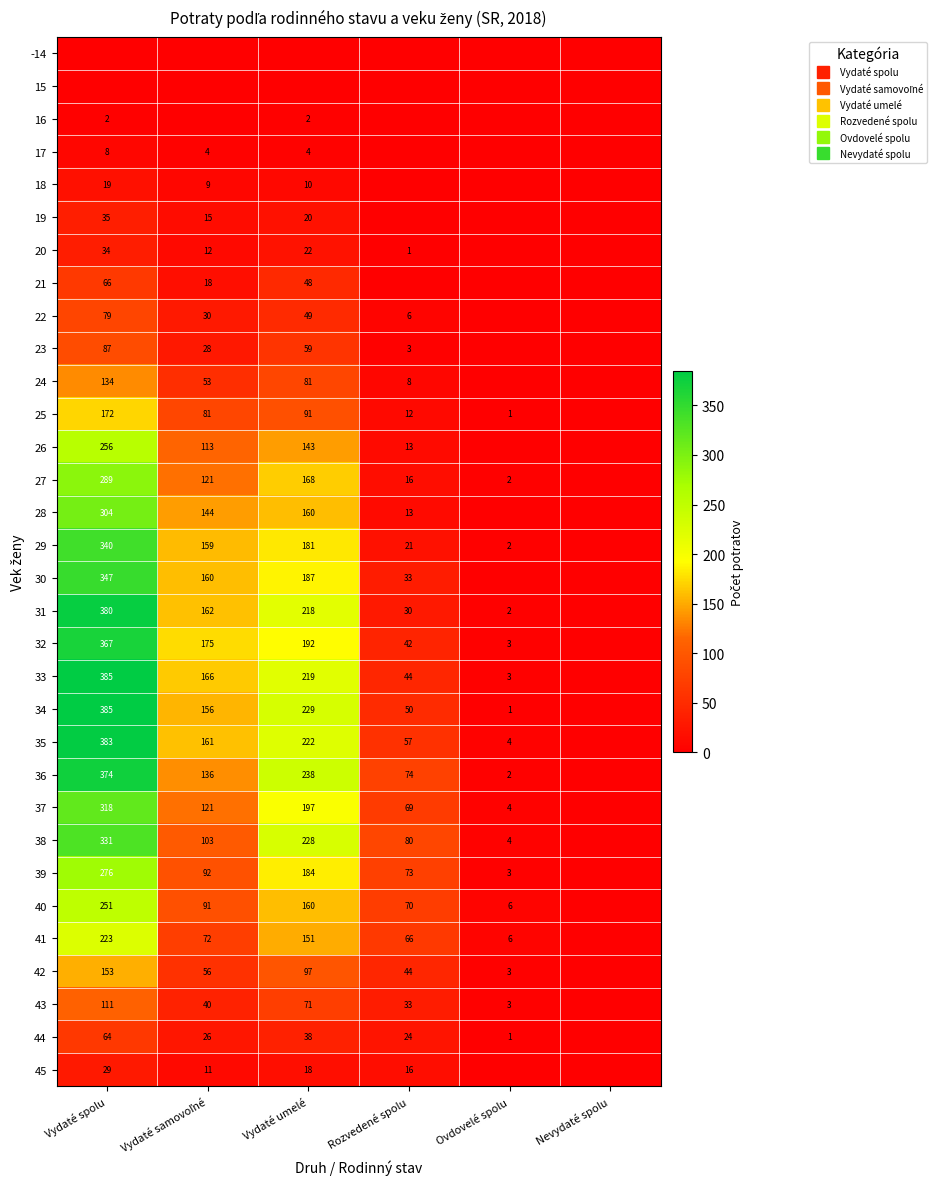

Rank the series at Vydaté spolu from highest to lowest value.

33, 34, 35, 31, 36, 32, 30, 29, 38, 37, 28, 27, 39, 26, 40, 41, 25, 42, 24, 43, 23, 22, 21, 44, 19, 20, 45, 18, 17, 16, -14, 15